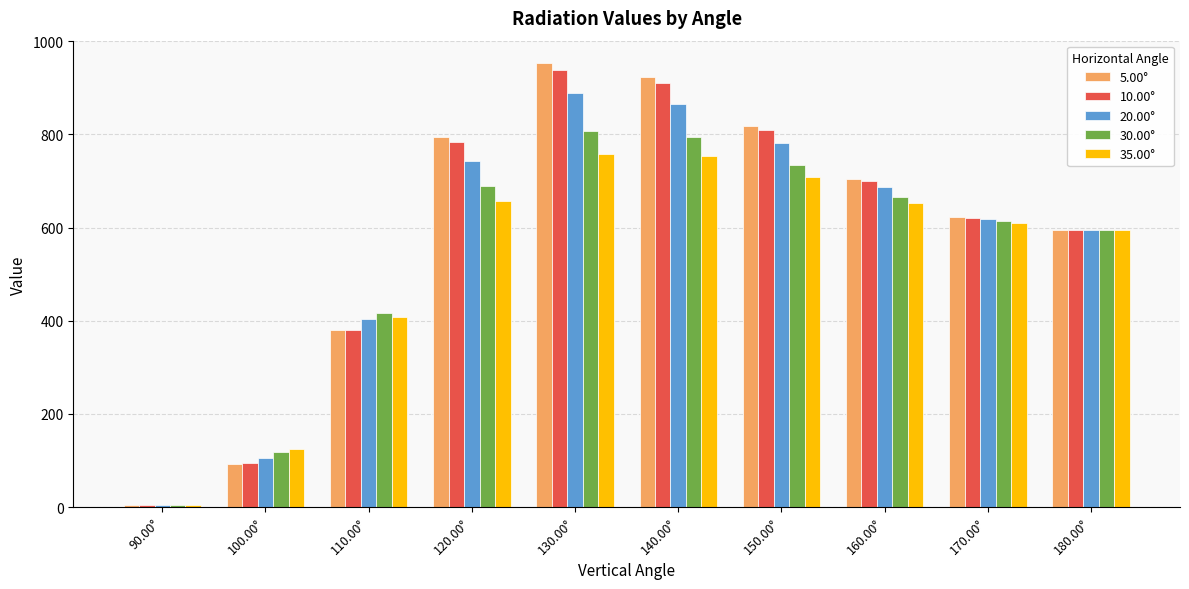

What is the difference between the maximum and minimum values in the 35.00° series?

752.4